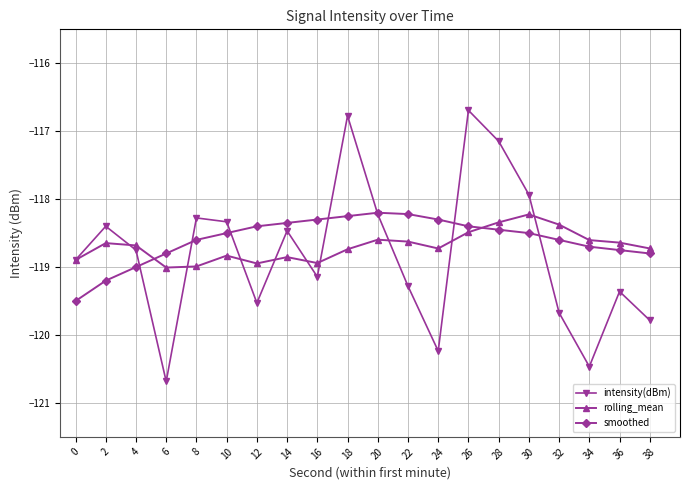

At which category is the sum across all series the highest?

26